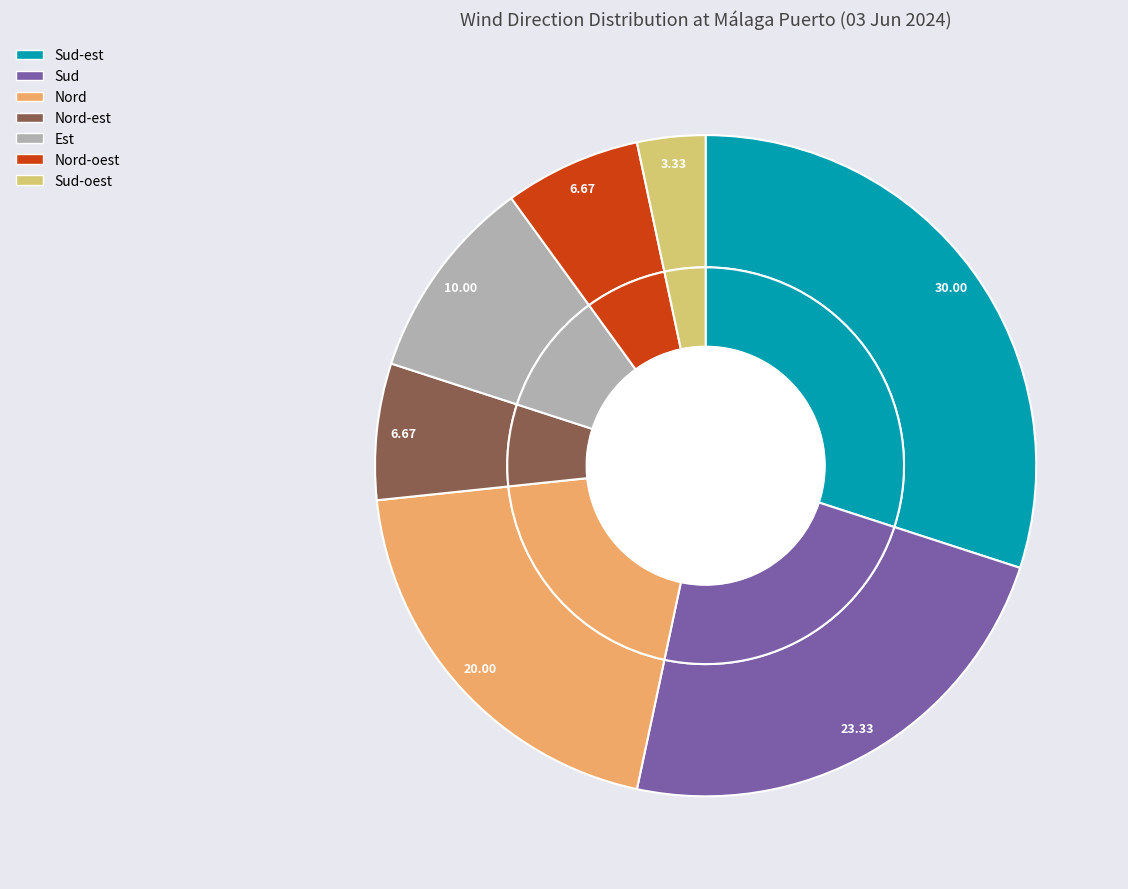

Does Sud account for over 50% of the chart?

No